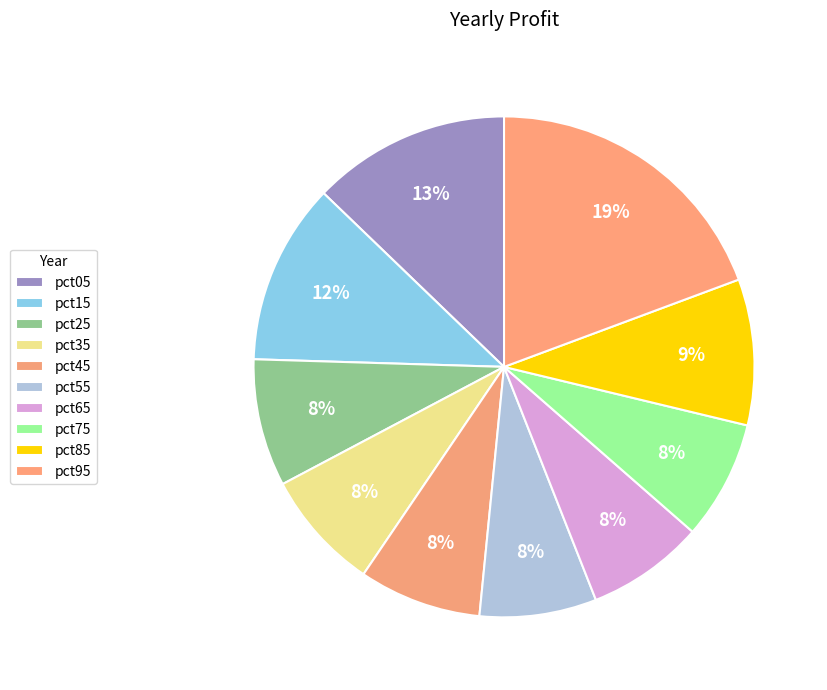

How many segments does this pie chart have?

10